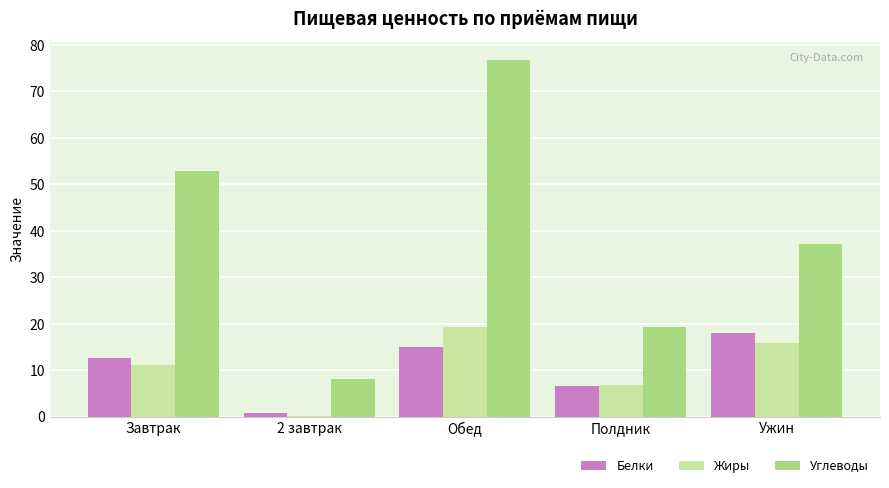

Is the value of Белки at Обед greater than the value of Жиры at 2 завтрак?

Yes